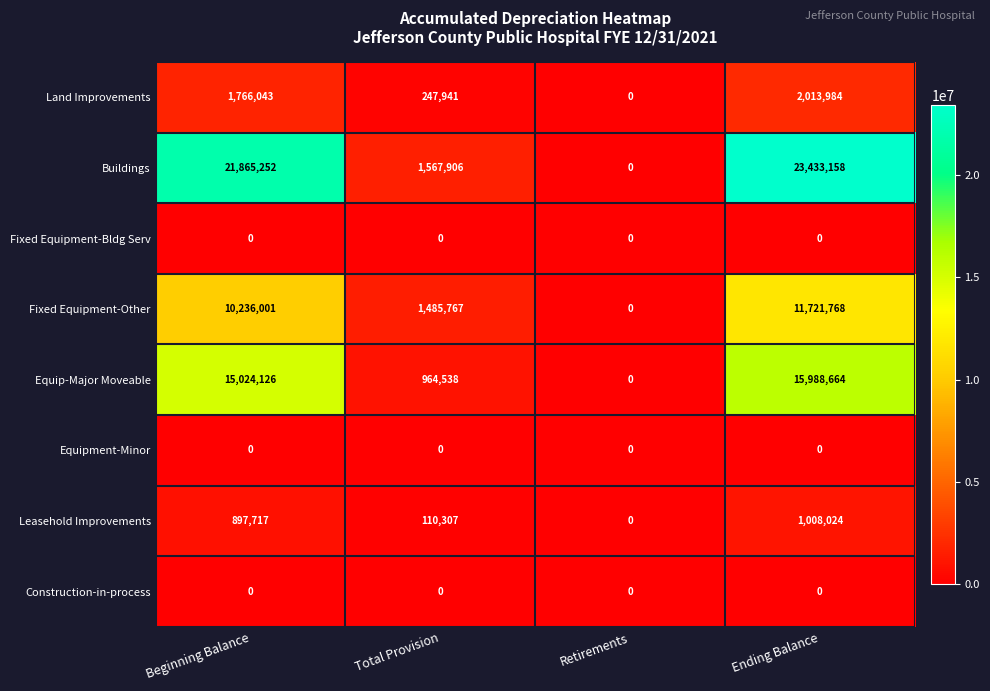

What is the average value of the Fixed Equipment-Other series?

5860884